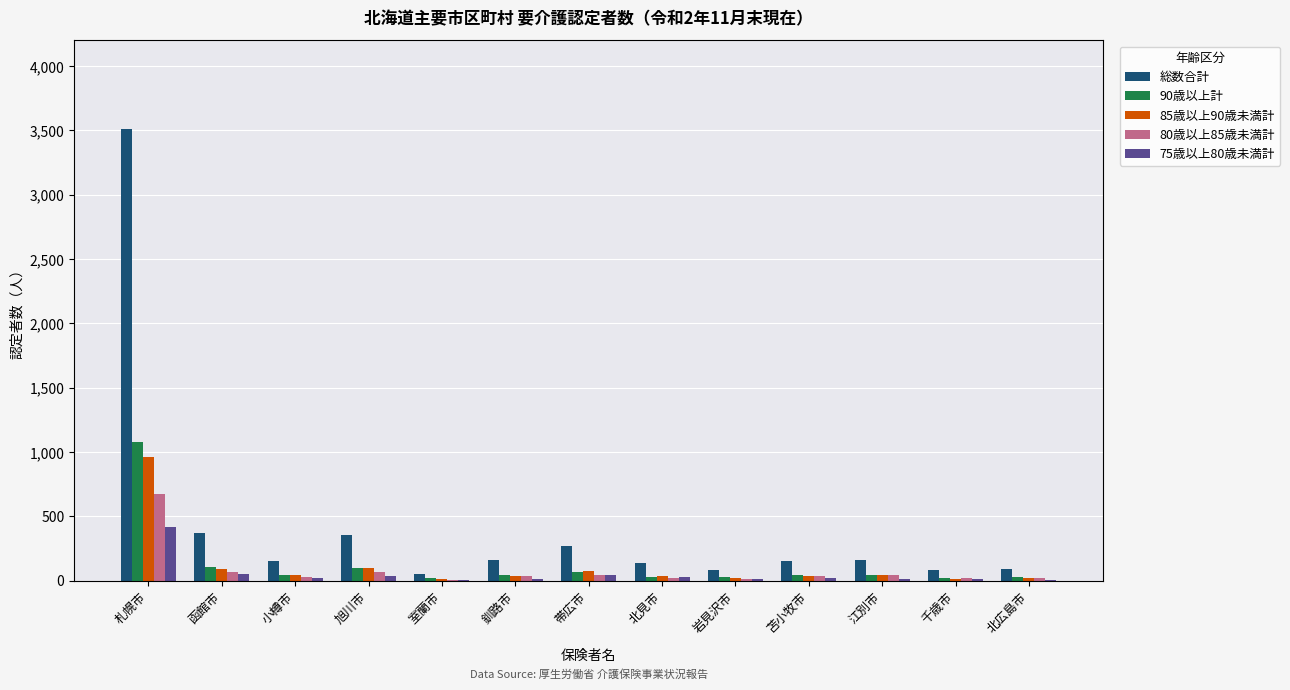

The 90歳以上計 series shows 67 at 帯広市. True or false?

True